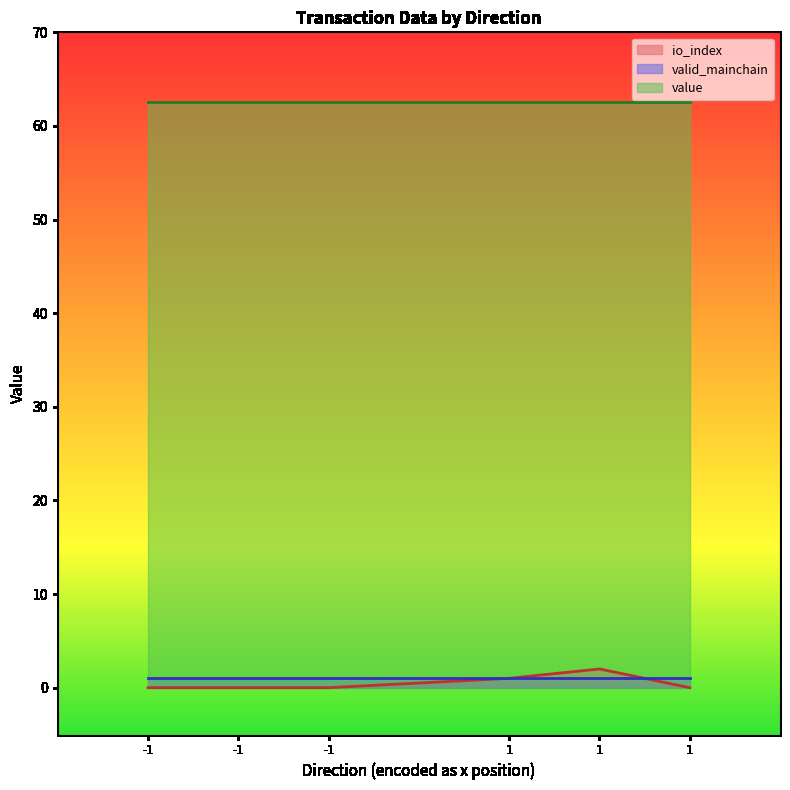

How many times do valid_mainchain and io_index cross each other?

1